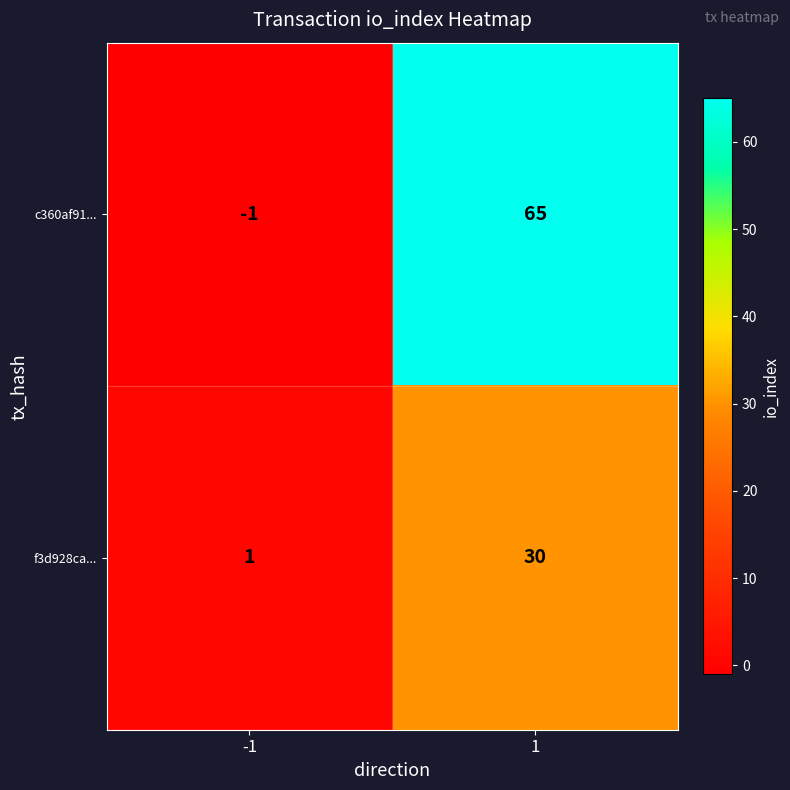

Which series has the widest spread of values?

c360af91...